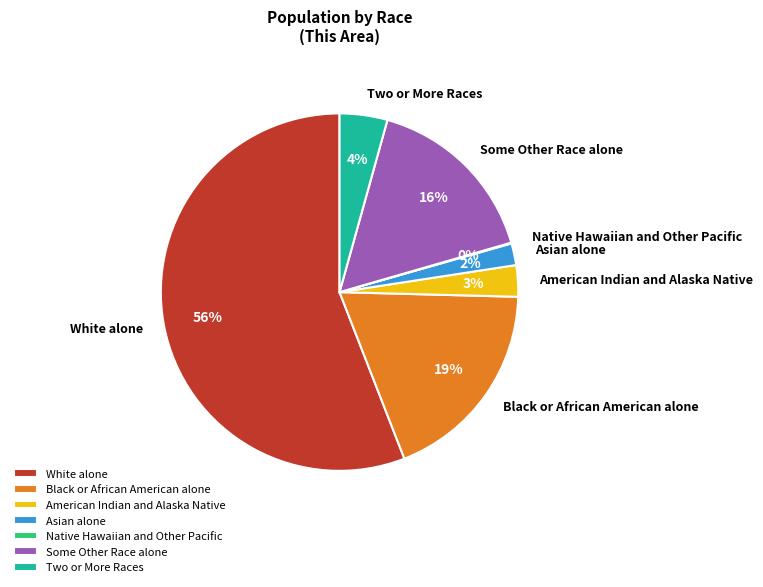

Is White alone the majority of the pie?

Yes